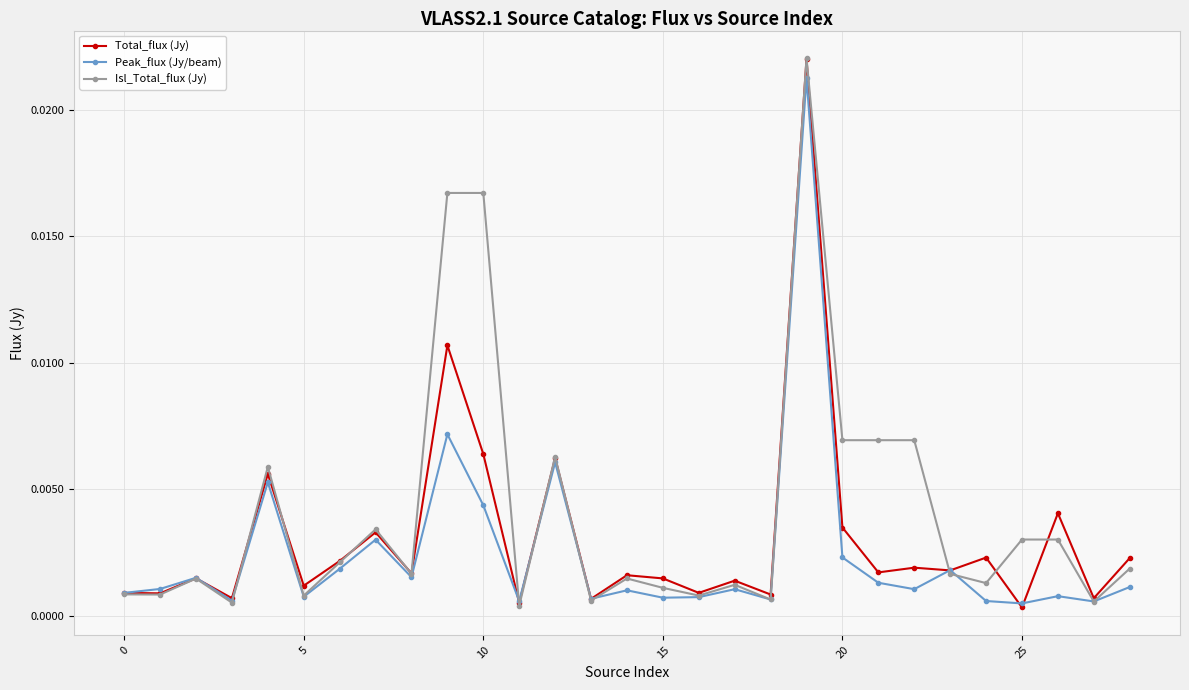

True or false: Isl_Total_flux (Jy) has more than 0 points higher than both neighbors.

True